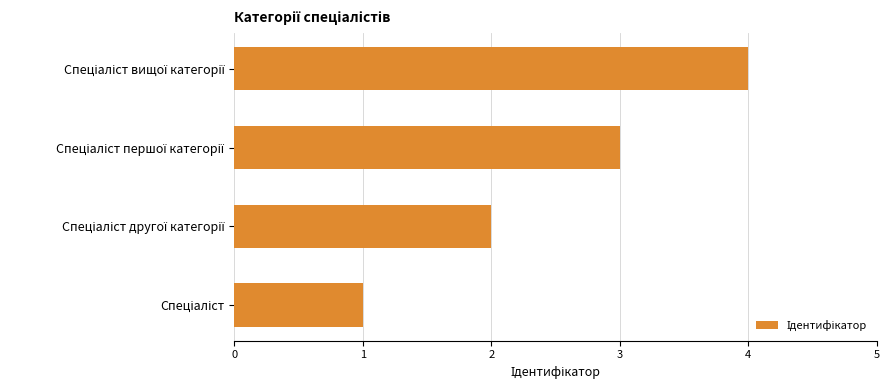

What is the difference between the maximum and minimum values?

3